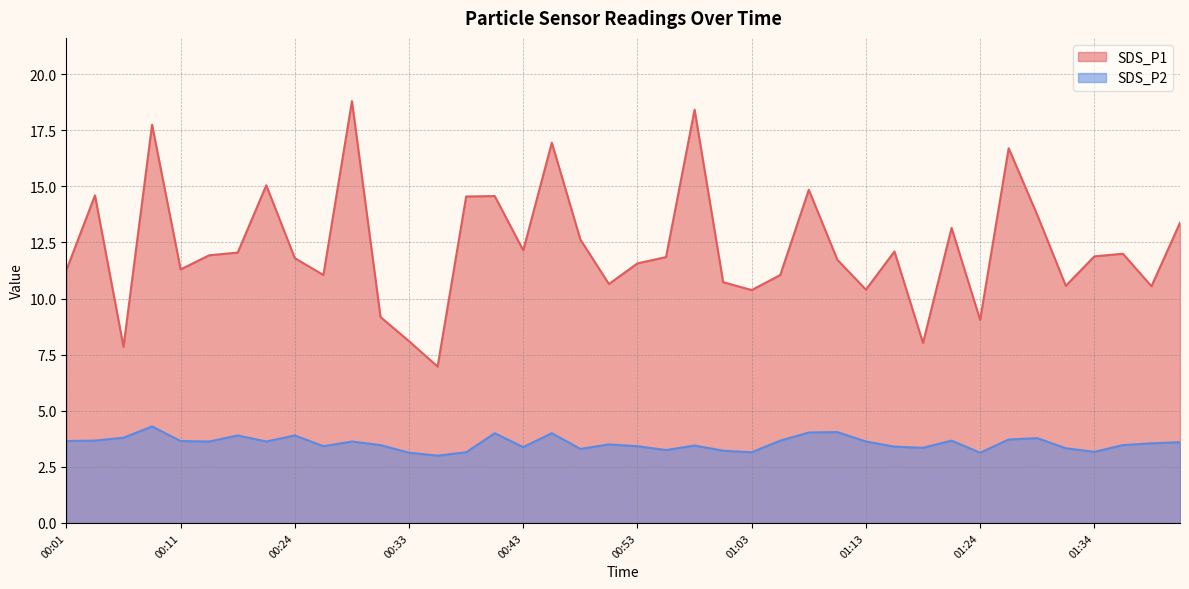

At which category is the sum across all series the highest?

00:28